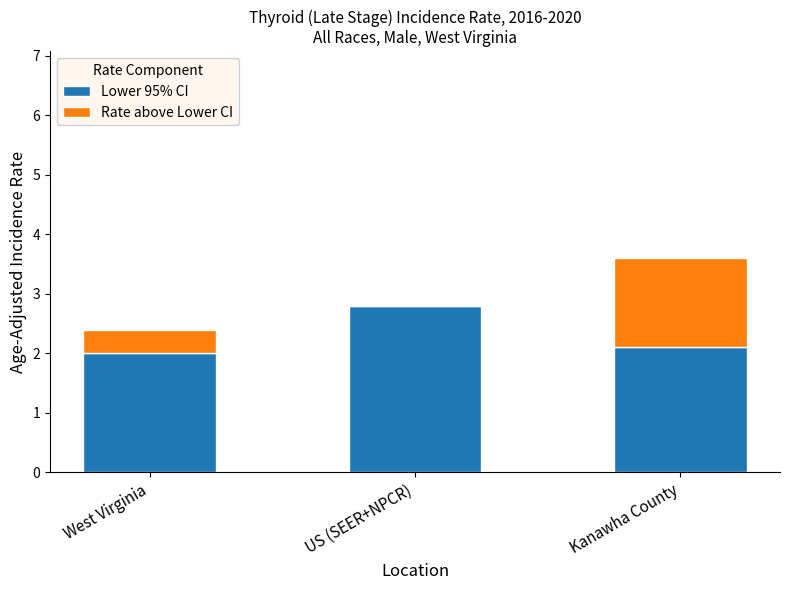

The value of Lower 95% CI at US (SEER+NPCR) is 4.0. True or false?

False